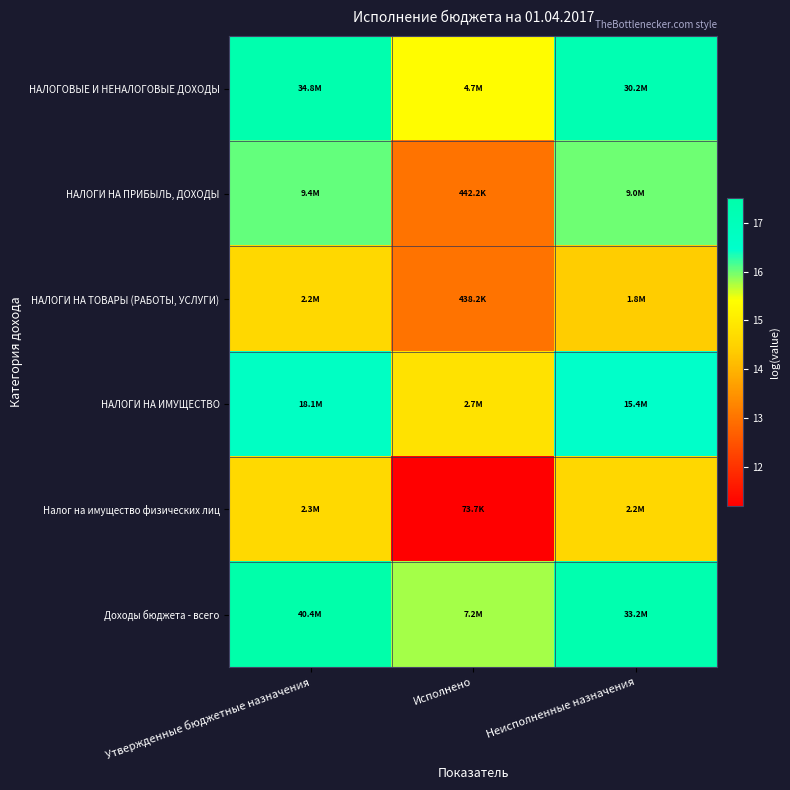

What is the spread (max minus min) of values at Неисполненные назначения?

2.9